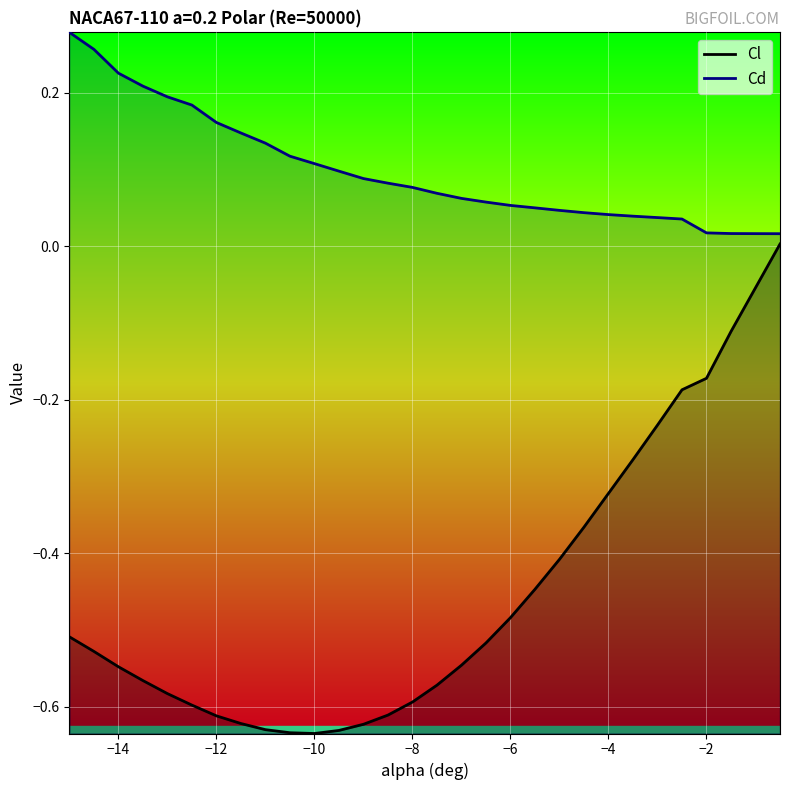

List the series in order of their overall mean, lowest first.

Cl, Cd